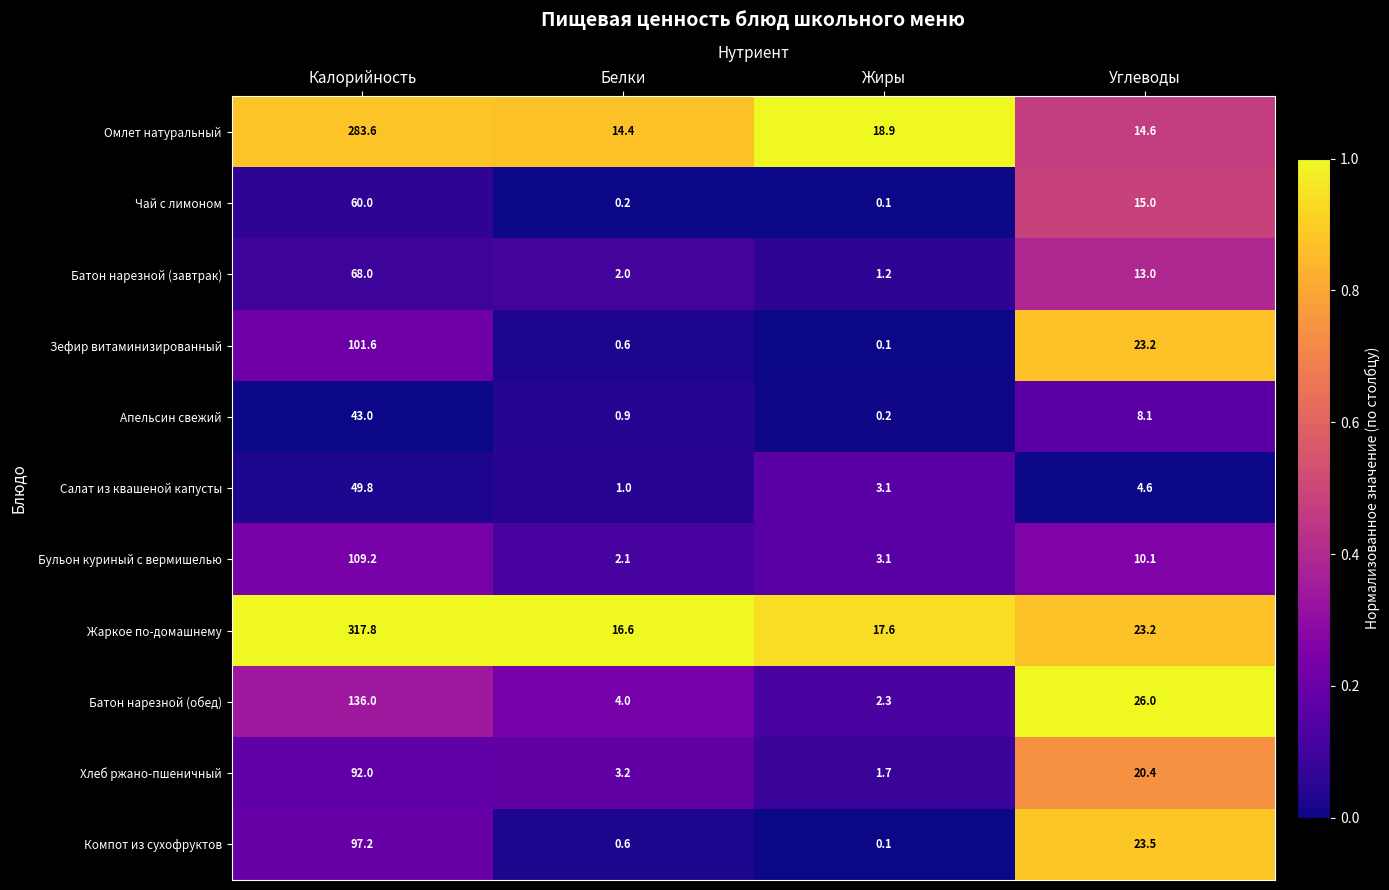

At which category is the sum across all series the highest?

Калорийность